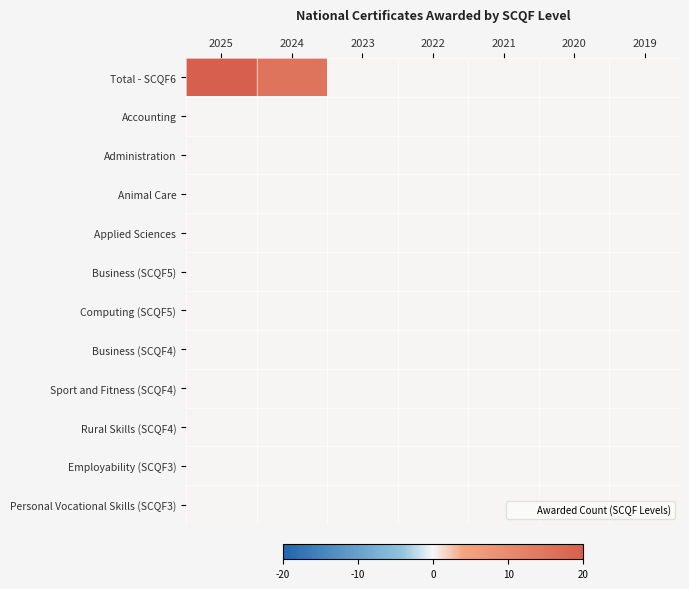

Reading right to left, extract all data points from this chart.

Total - SCQF6: 2019=0	2020=0	2021=0	2022=0	2023=0	2024=15	2025=20
Accounting: 2019=0	2020=0	2021=0	2022=0	2023=0	2024=0	2025=0
Administration: 2019=0	2020=0	2021=0	2022=0	2023=0	2024=0	2025=0
Animal Care: 2019=0	2020=0	2021=0	2022=0	2023=0	2024=0	2025=0
Applied Sciences: 2019=0	2020=0	2021=0	2022=0	2023=0	2024=0	2025=0
Business (SCQF5): 2019=0	2020=0	2021=0	2022=0	2023=0	2024=0	2025=0
Computing (SCQF5): 2019=0	2020=0	2021=0	2022=0	2023=0	2024=0	2025=0
Business (SCQF4): 2019=0	2020=0	2021=0	2022=0	2023=0	2024=0	2025=0
Sport and Fitness (SCQF4): 2019=0	2020=0	2021=0	2022=0	2023=0	2024=0	2025=0
Rural Skills (SCQF4): 2019=0	2020=0	2021=0	2022=0	2023=0	2024=0	2025=0
Employability (SCQF3): 2019=0	2020=0	2021=0	2022=0	2023=0	2024=0	2025=0
Personal Vocational Skills (SCQF3): 2019=0	2020=0	2021=0	2022=0	2023=0	2024=0	2025=0